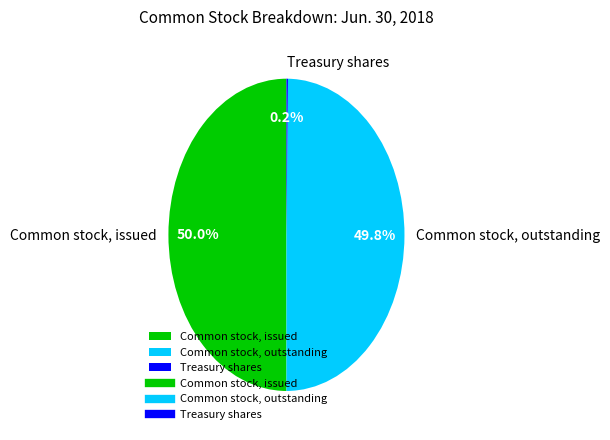

The Common stock, outstanding slice represents 50% of the pie. True or false?

True